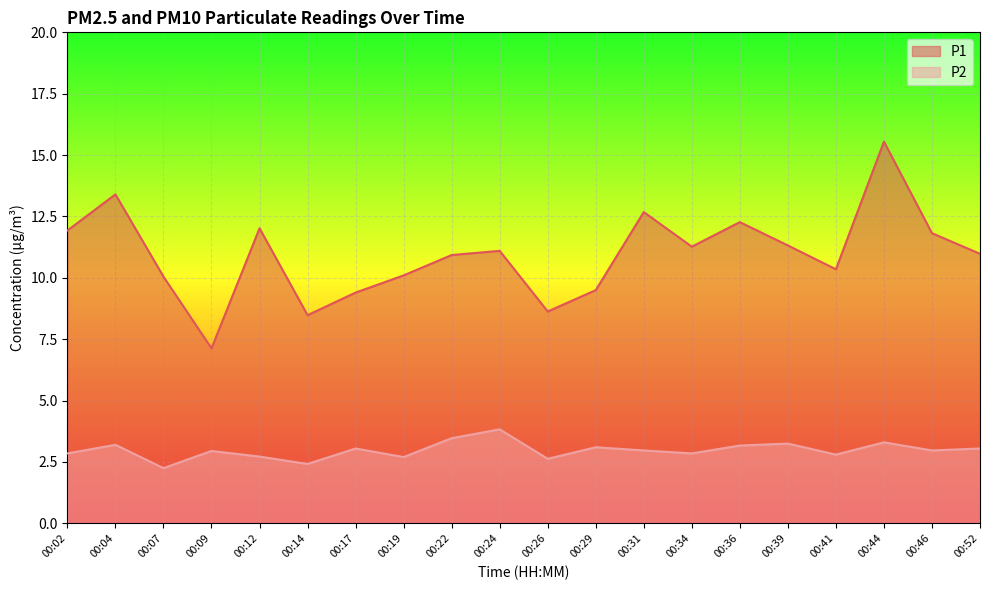

What is the difference between the highest and lowest values at 00:24?

7.3